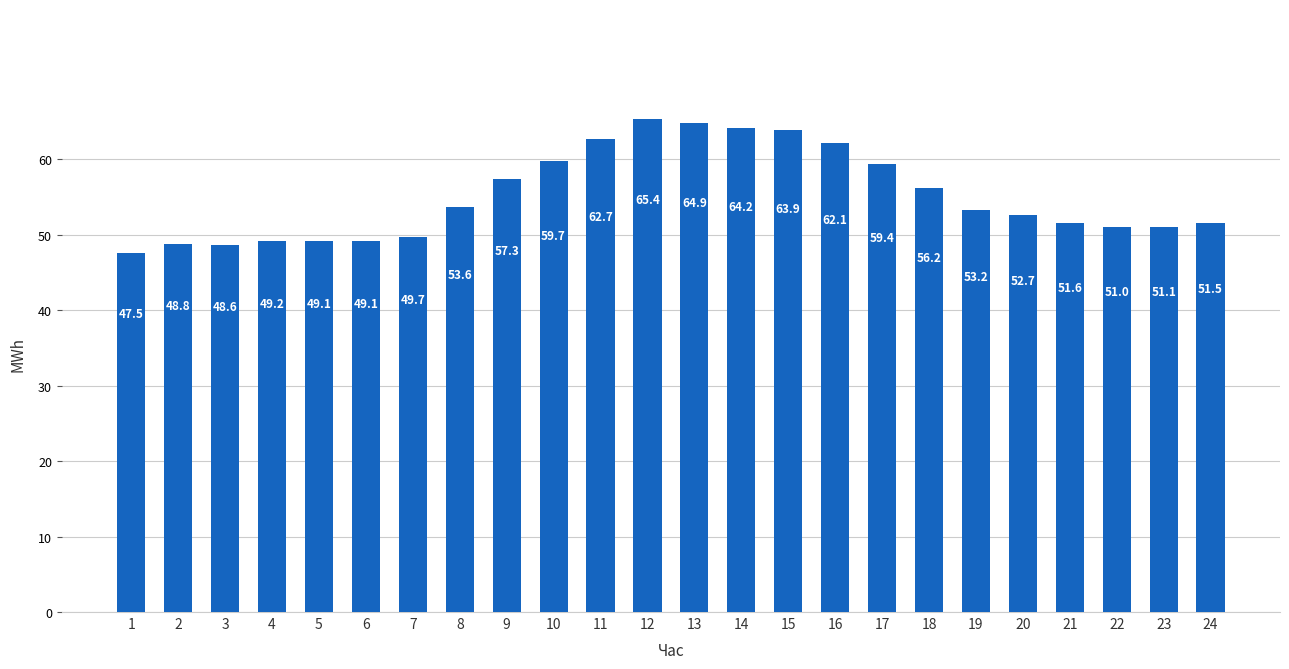

How many bars are there in total?

24